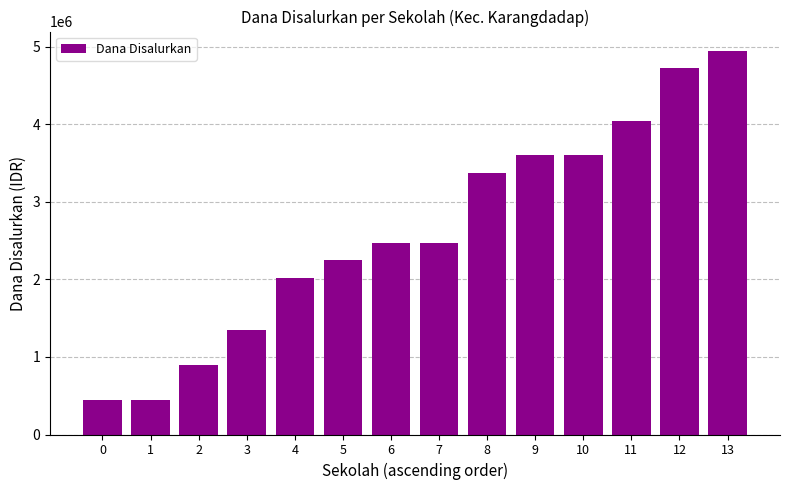

What is the value of the 8th bar from the left?

2475000